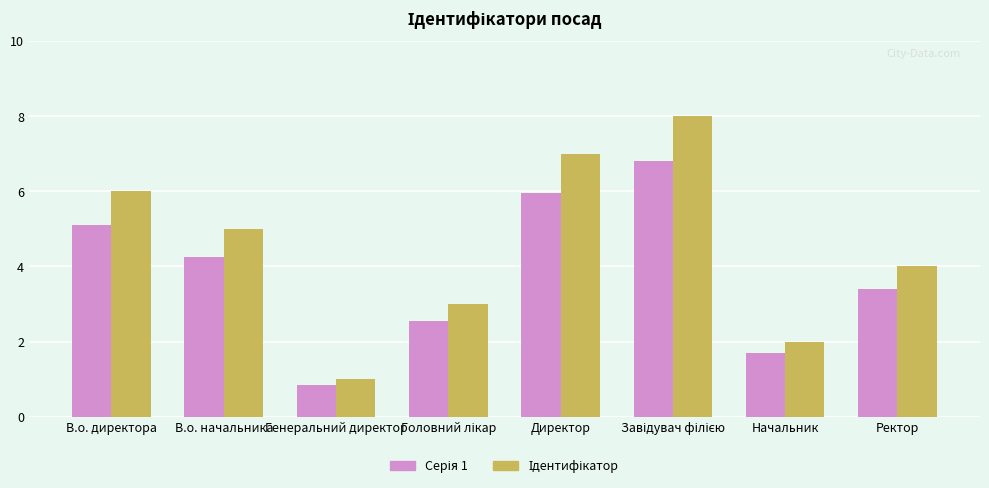

What is the spread (max minus min) of values at Ректор?

0.6